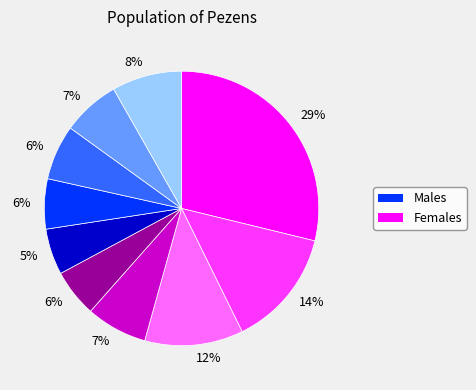

Is there any slice that represents more than half of the pie?

No